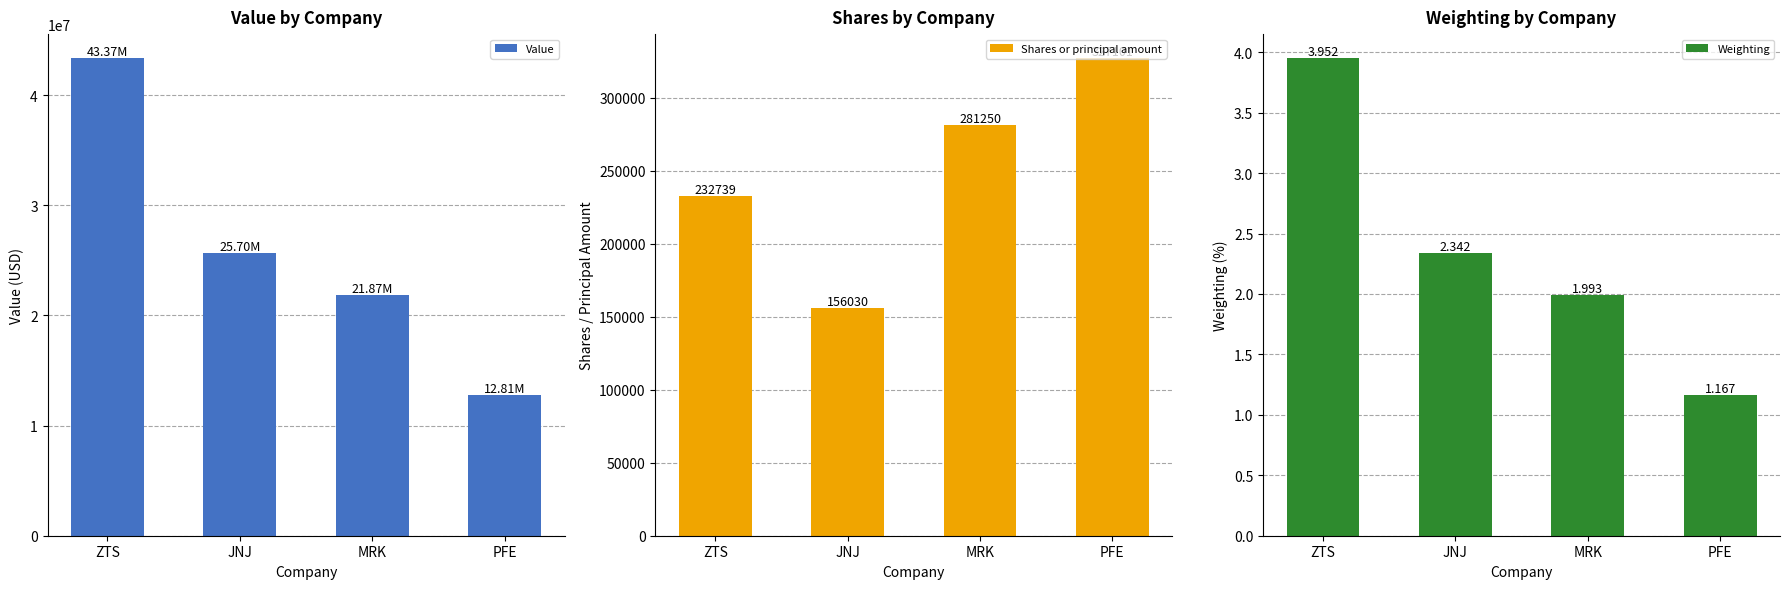

What is the value of the Value bar at the 1st from the left?

43373000